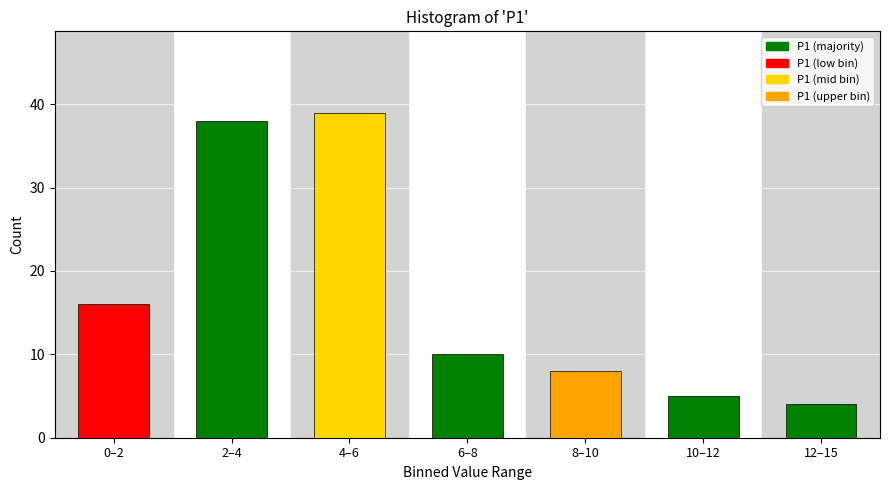

Reading right to left, extract all data points from this chart.

12–15=4	10–12=5	8–10=8	6–8=10	4–6=39	2–4=38	0–2=16